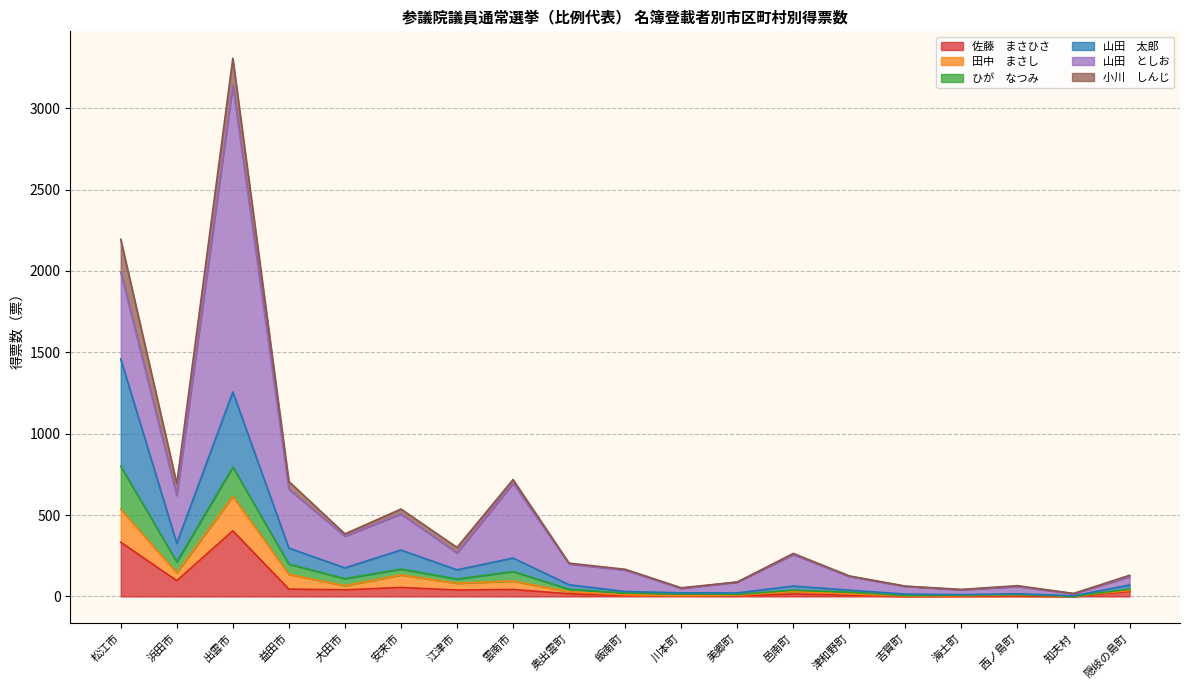

The ひが　なつみ series shows 71.7 at 奥出雲町. True or false?

True